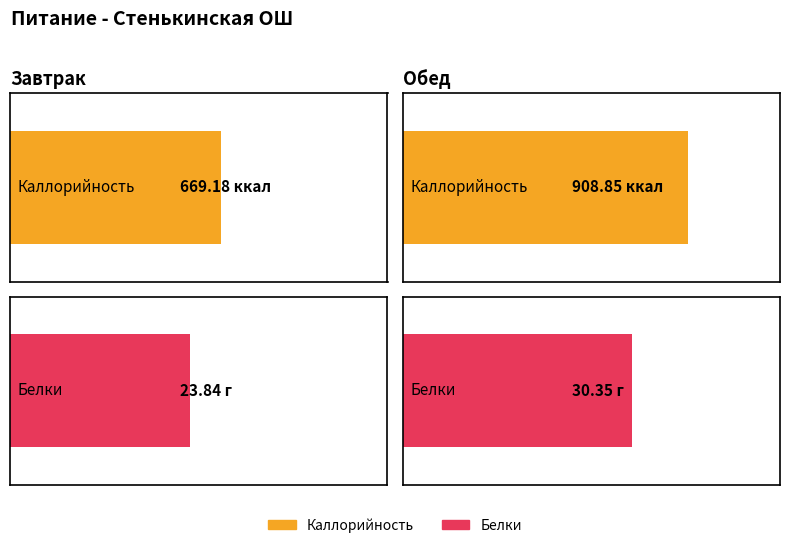

How many bars are there in each group?

2